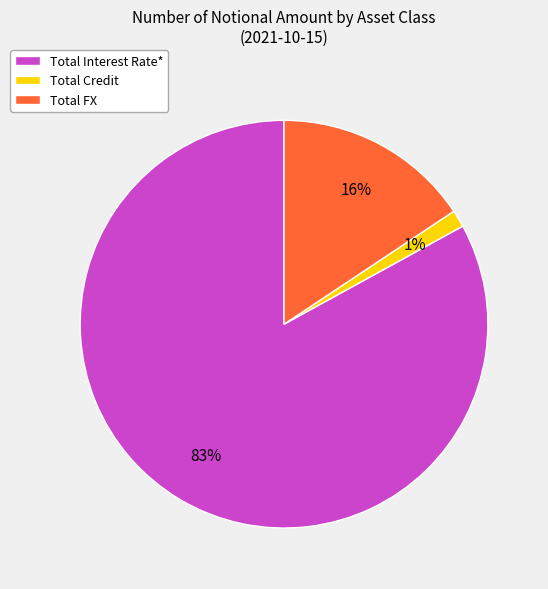

Do Total Interest Rate* and Total FX together represent more than half of the pie?

Yes